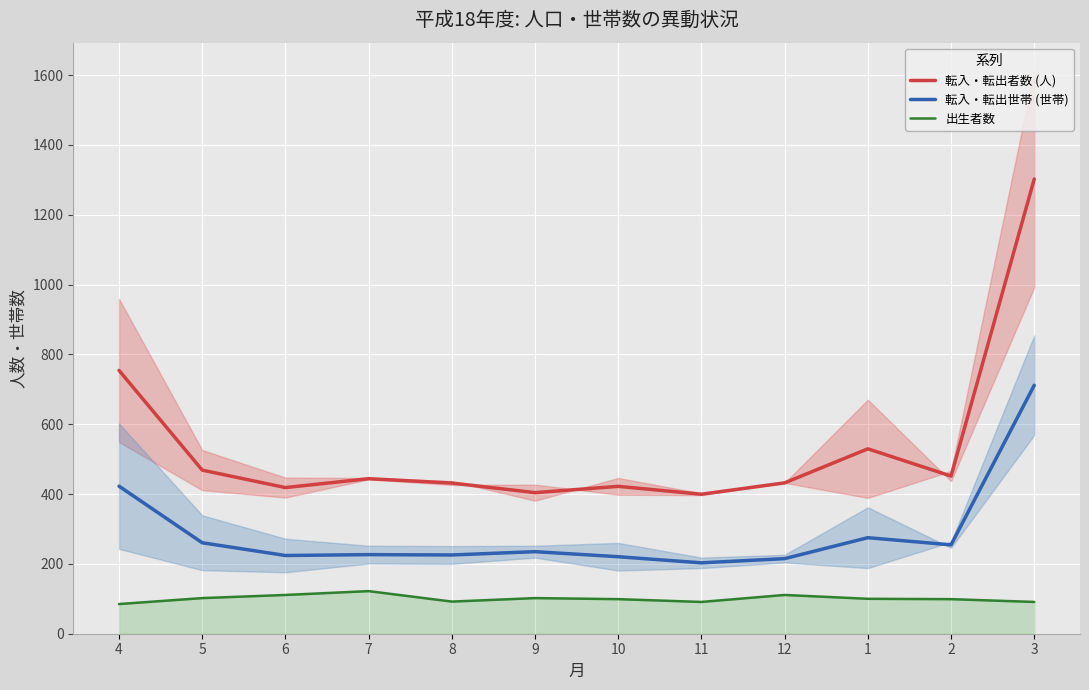

Is the value of 転入・転出世帯 (世帯) at 7 greater than the value of 出生者数 at 6?

Yes